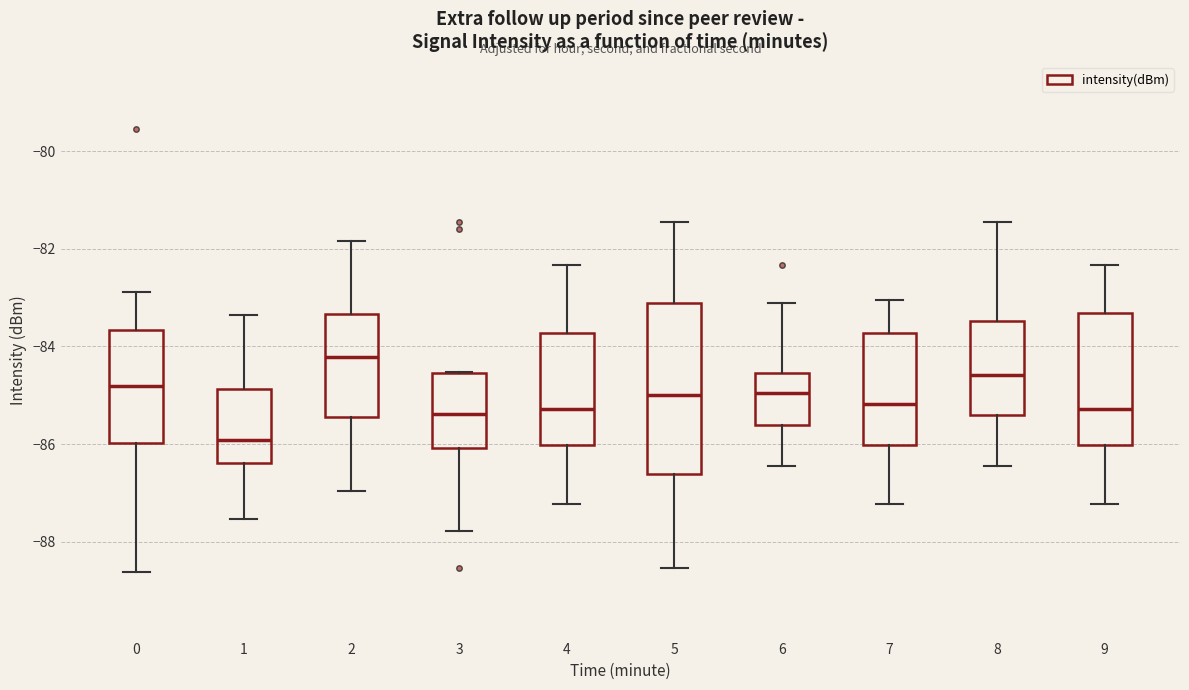

Where is the upper edge of the box at x = 9 on the y-axis? The values are not printed on the chart, so give them approximately, as read against the axis.

-83.4